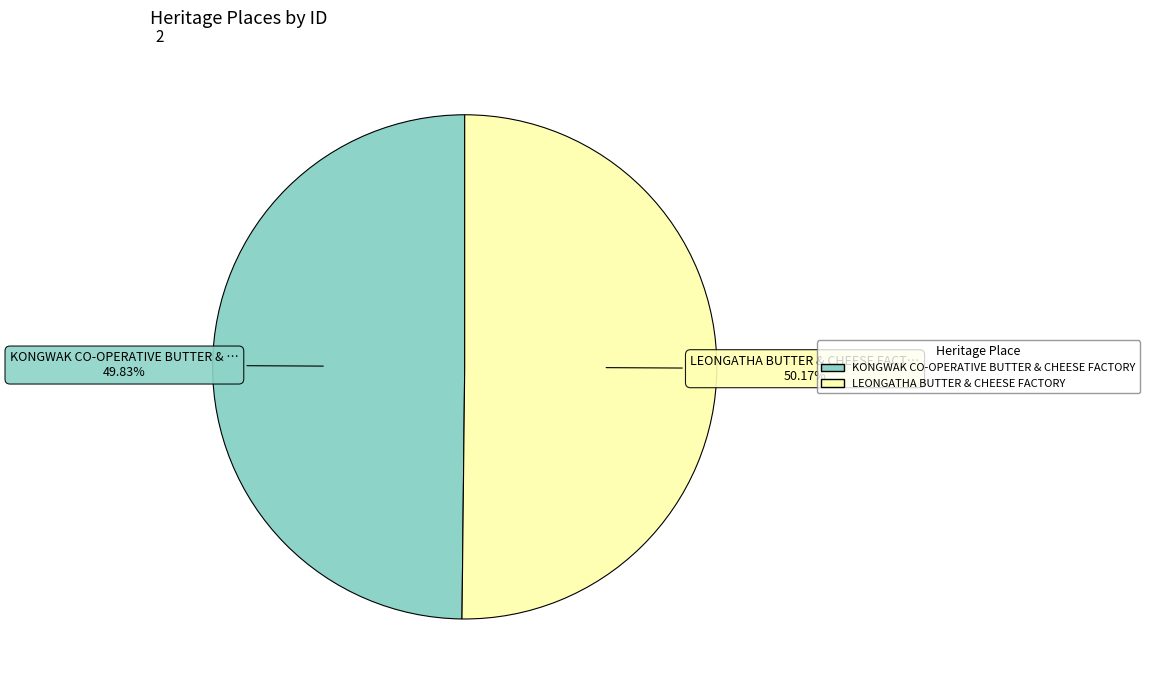

Do LEONGATHA BUTTER & CHEESE FACTORY and KONGWAK CO-OPERATIVE BUTTER & CHEESE FACTORY together represent more than half of the pie?

Yes